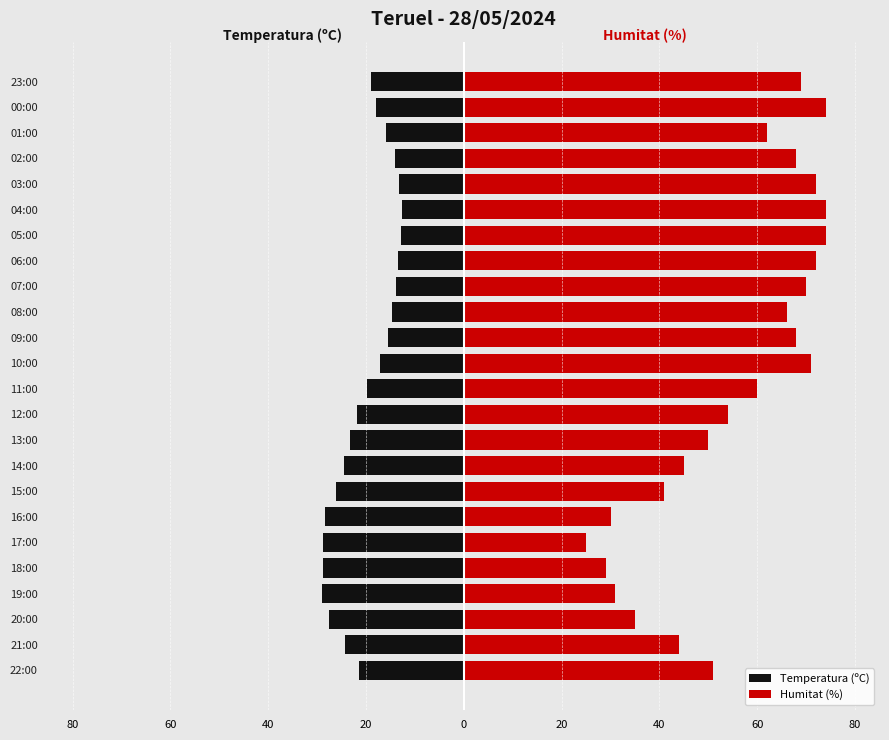

Reading right to left, list all the values displayed in this chart.

Temperatura (ºC): -18.9	-18.0	-16.0	-14.1	-13.2	-12.6	-12.8	-13.4	-13.9	-14.7	-15.5	-17.2	-19.7	-21.8	-23.2	-24.5	-26.1	-28.3	-28.7	-28.8	-28.9	-27.5	-24.2	-21.4
Humitat (%): 69.0	74.0	62.0	68.0	72.0	74.0	74.0	72.0	70.0	66.0	68.0	71.0	60.0	54.0	50.0	45.0	41.0	30.0	25.0	29.0	31.0	35.0	44.0	51.0